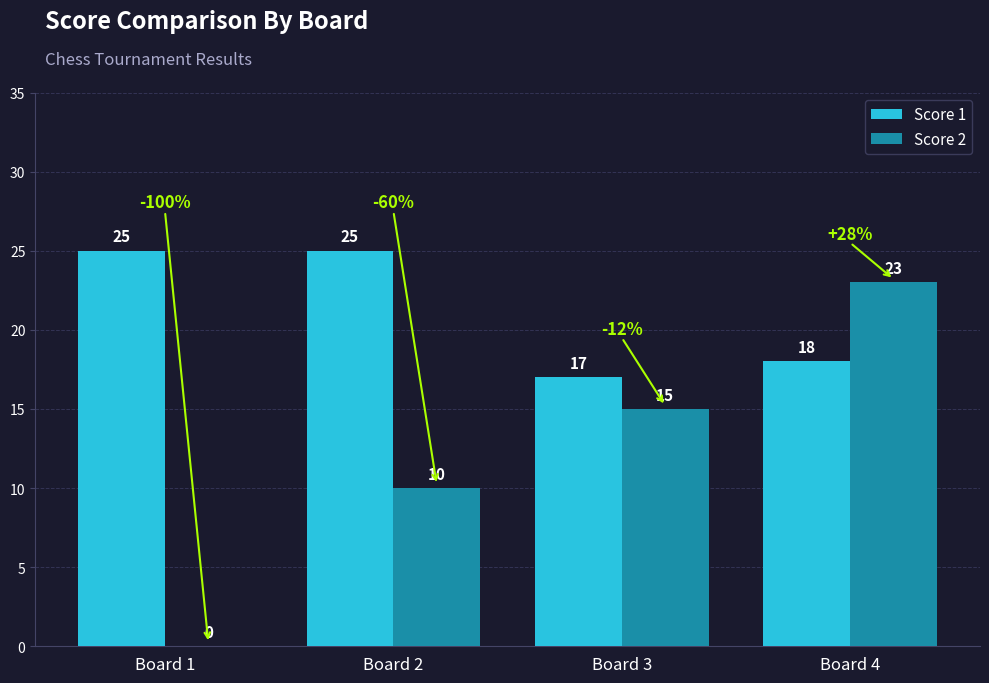

What is the maximum value shown in the chart?

25